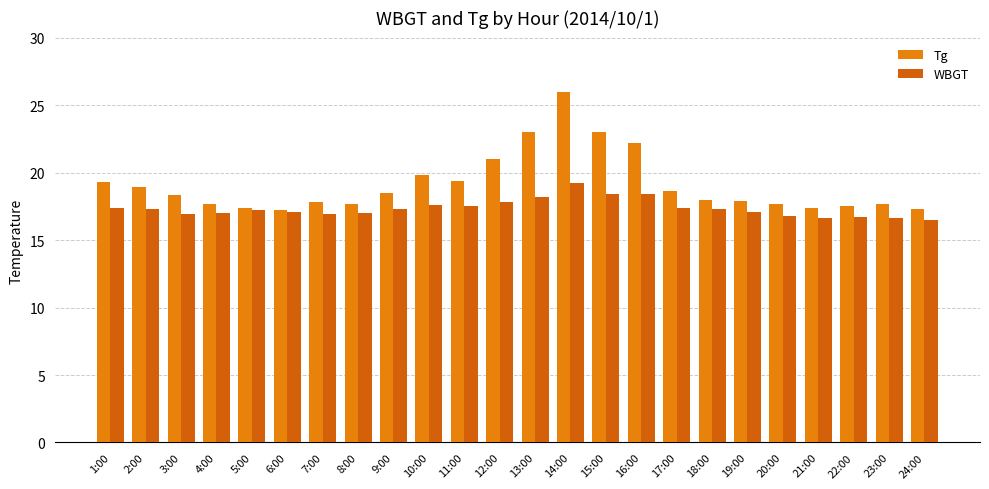

The value of Tg at 18:00 is 18.0. True or false?

True